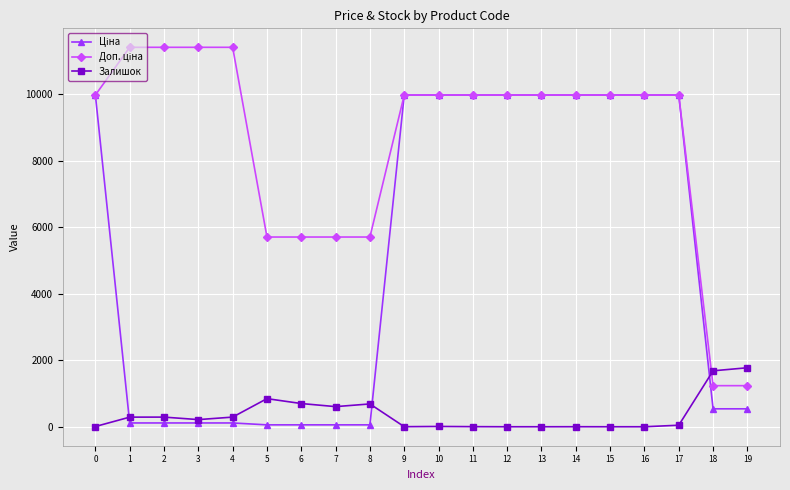

The value of Залишок at 13 is 0.0. True or false?

True